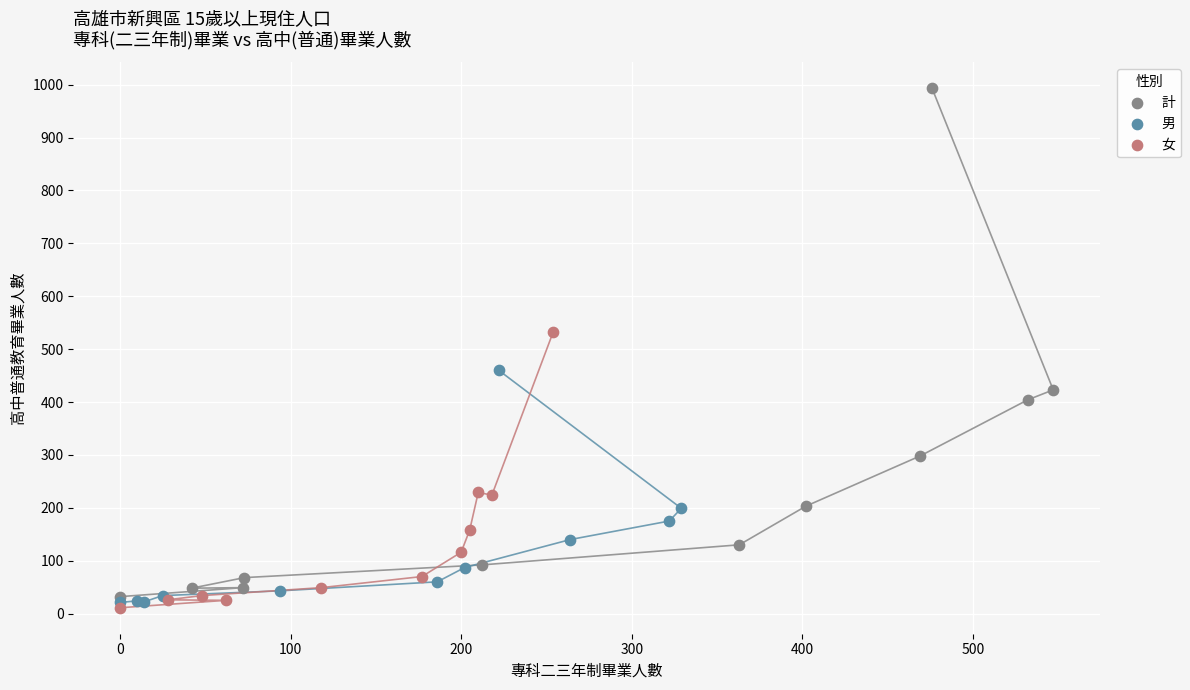

Which series reaches the minimum Y coordinate?

女